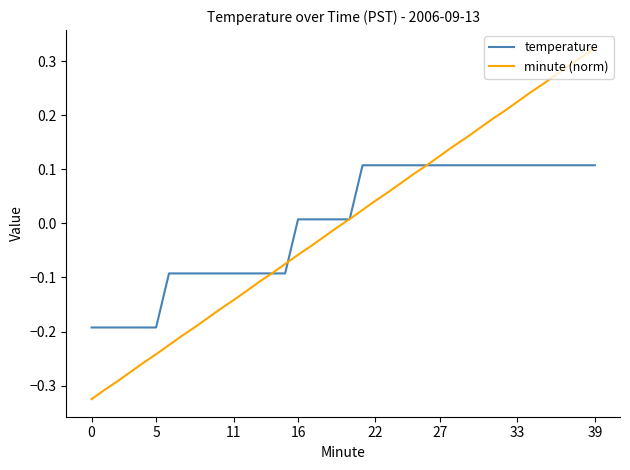

How many positive values does the temperature series have?

24